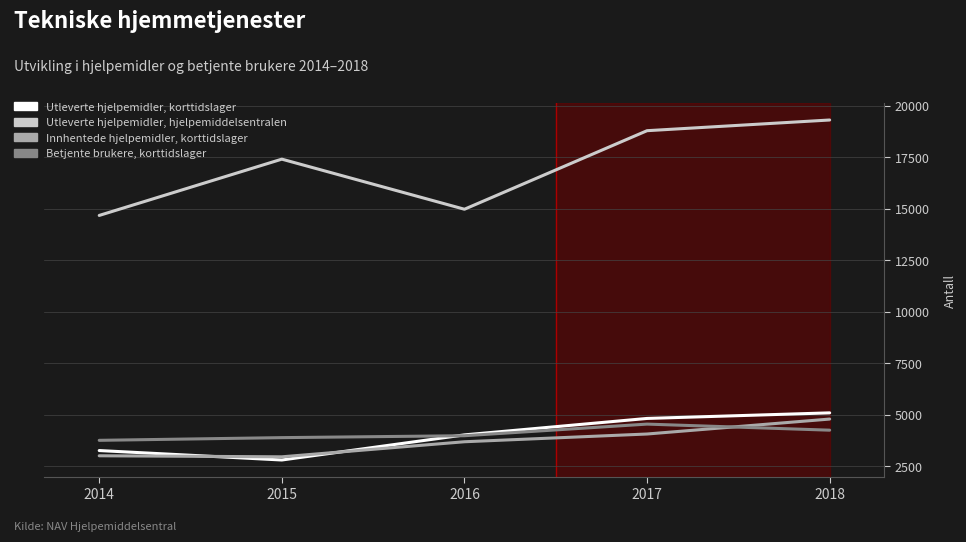

The value of Innhentede hjelpemidler, korttidslager at 2015 is 2964. True or false?

True